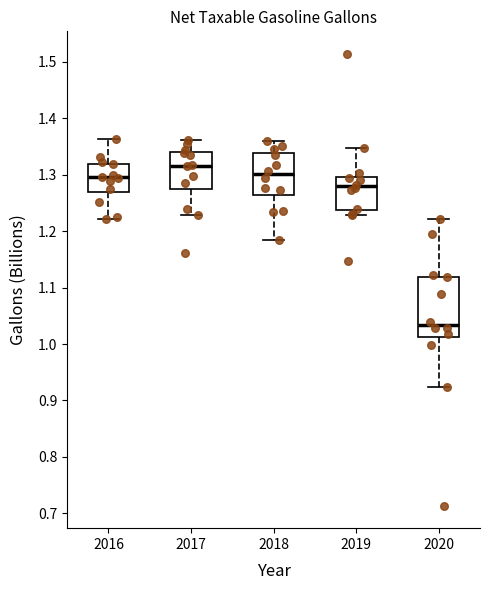

Which box has the highest median line?

2017